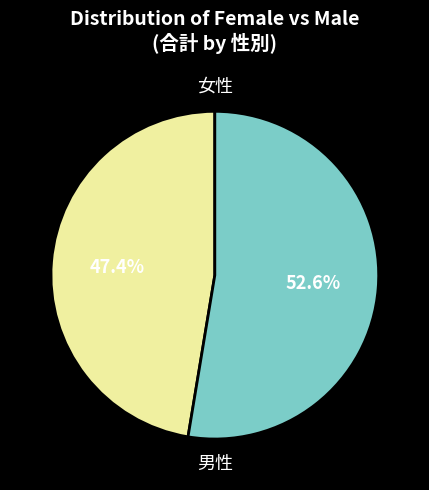

How many slices are in this pie chart?

2